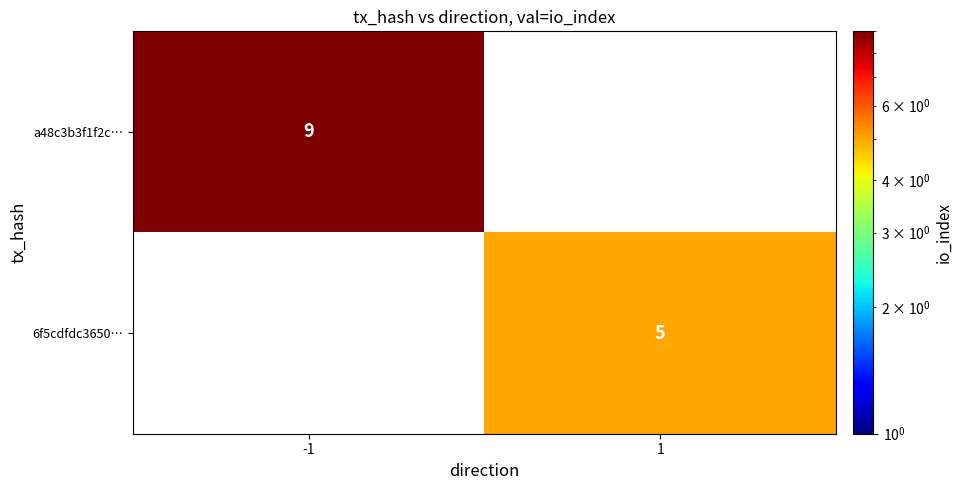

Is it true that 6f5cdfdc3650… equals 5 at 1?

True